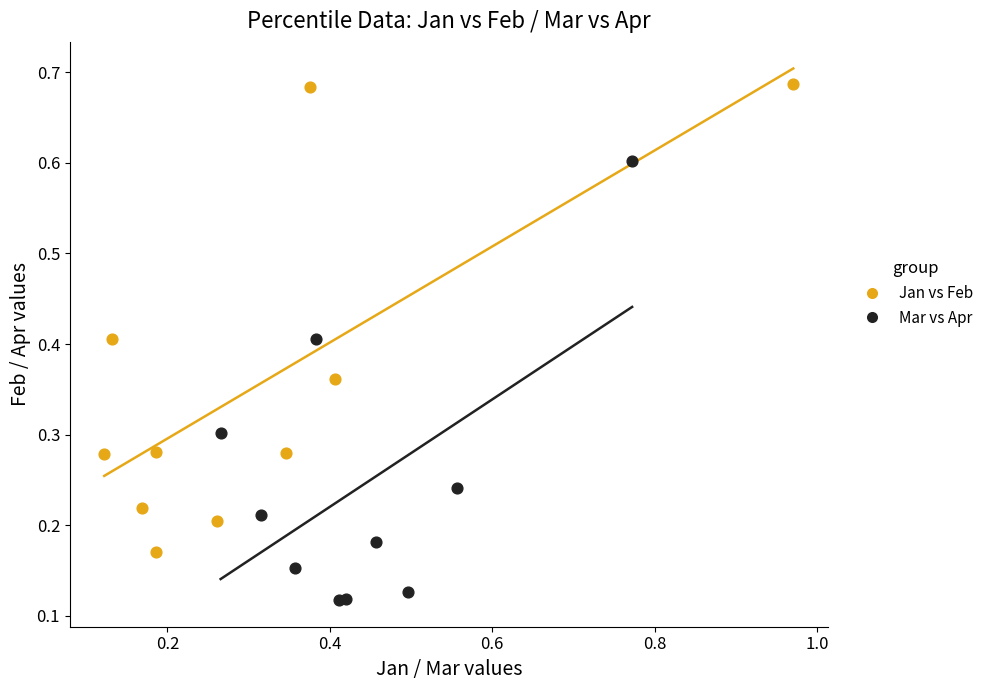

What are all the series names shown in the legend?

Jan vs Feb, Mar vs Apr